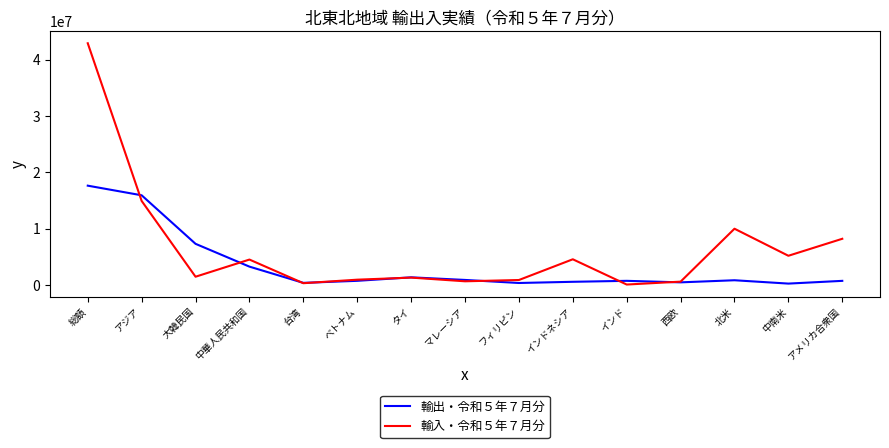

How many distinct data groups are displayed?

2